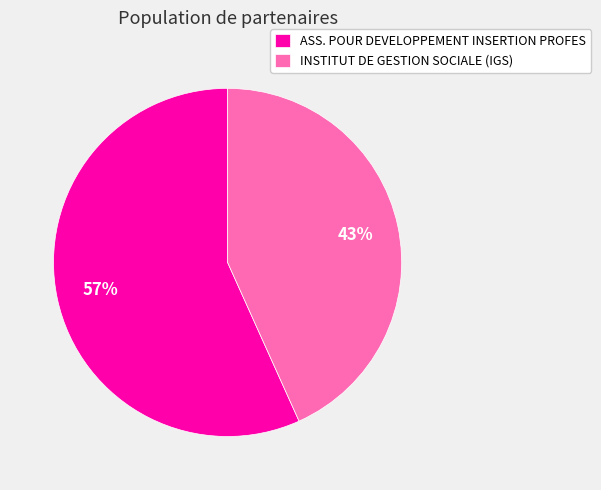

Is the sum of INSTITUT DE GESTION SOCIALE (IGS) and ASS. POUR DEVELOPPEMENT INSERTION PROFES greater than half?

Yes